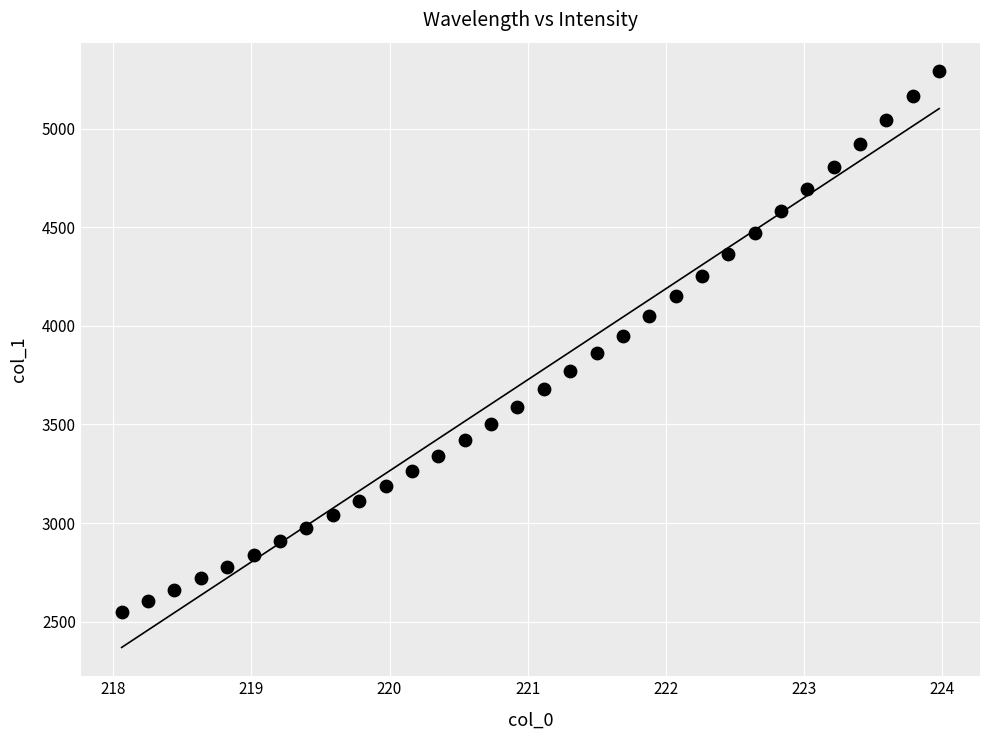

What is the range of Y values (max minus min)?

2739.1